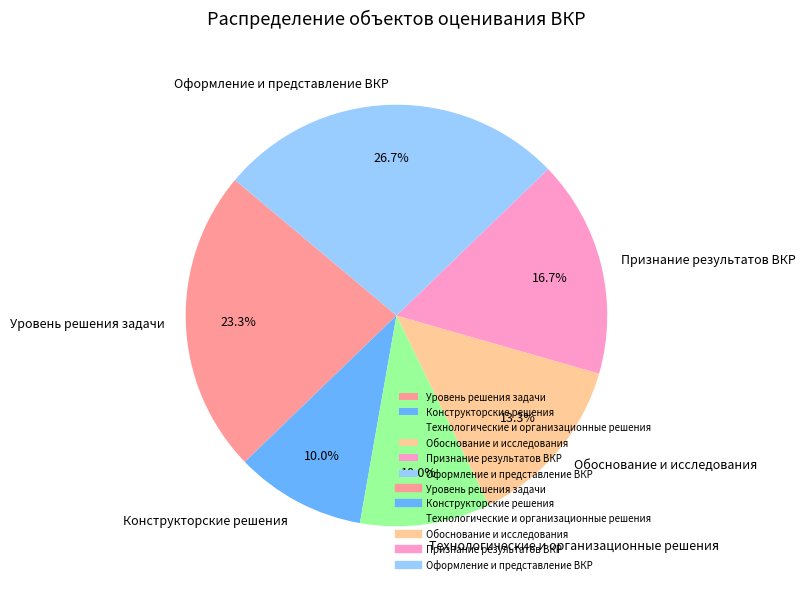

Which slice is the largest?

Оформление и представление ВКР